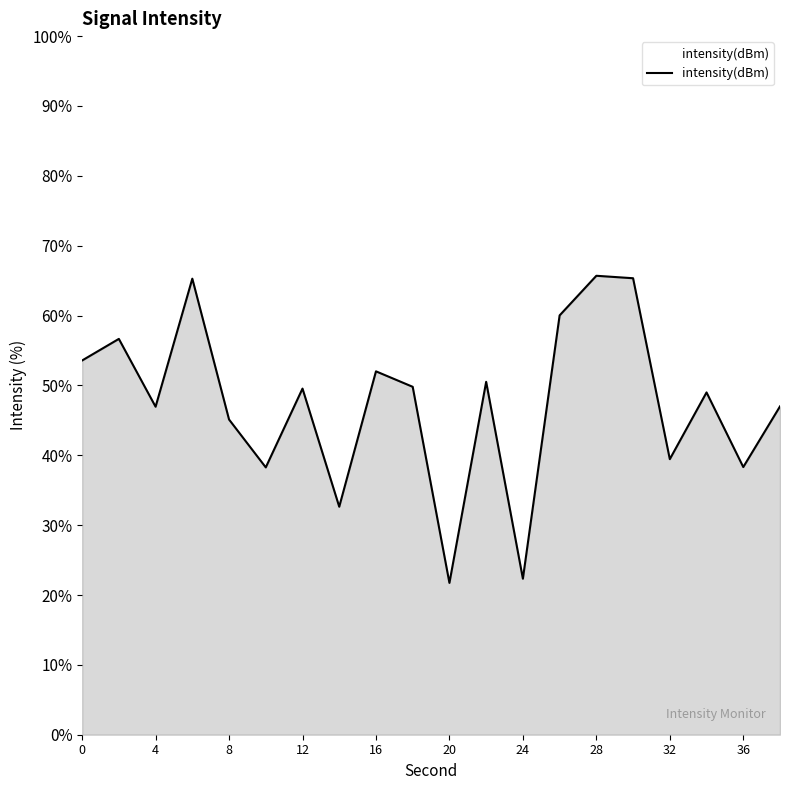

What is the maximum value shown in the chart?

65.7